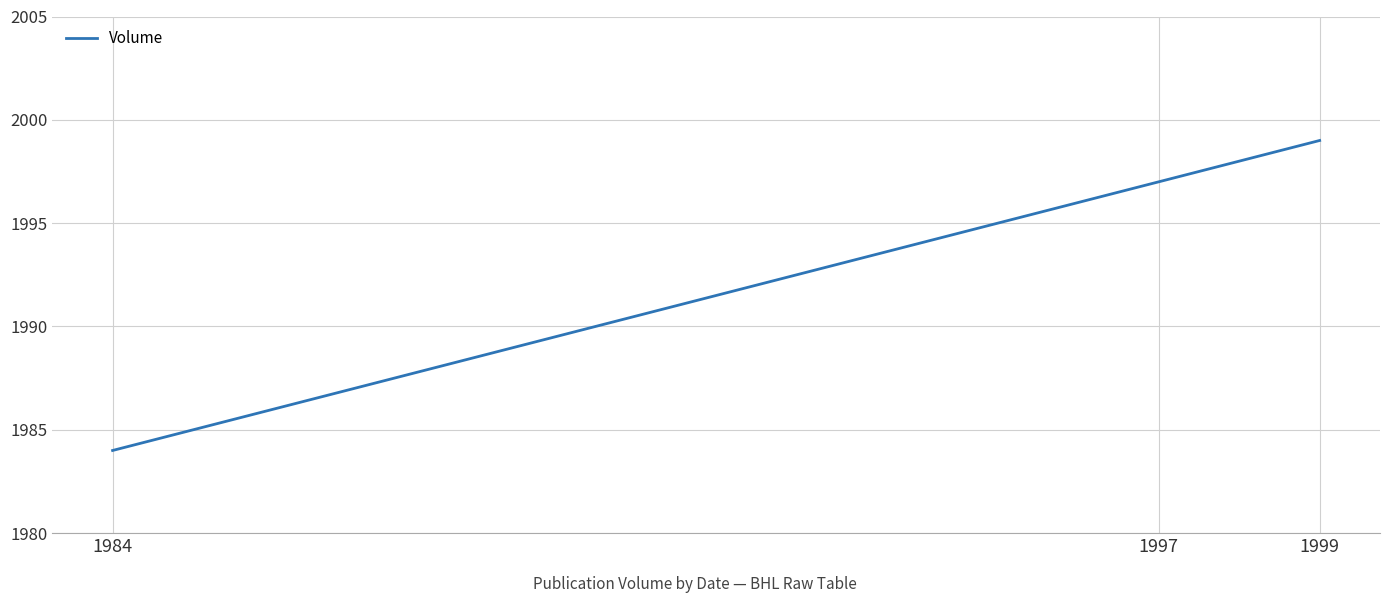

What is the ratio of the value at 1984 to the value at 1999?

1.0